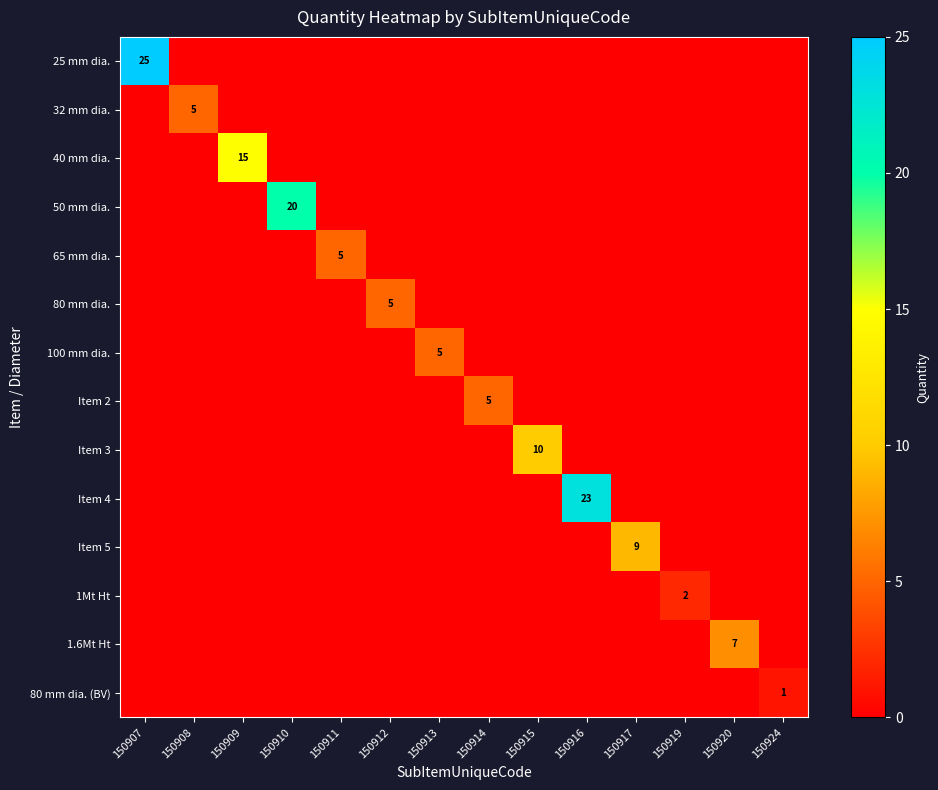

What is the spread (max minus min) of values at 150917?

9